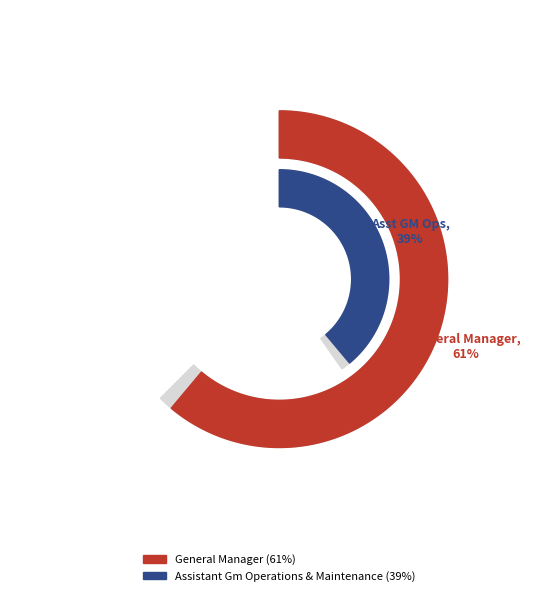

To the nearest percent, what is the combined percentage of Assistant Gm Operations & Maintenance and General Manager?

100%